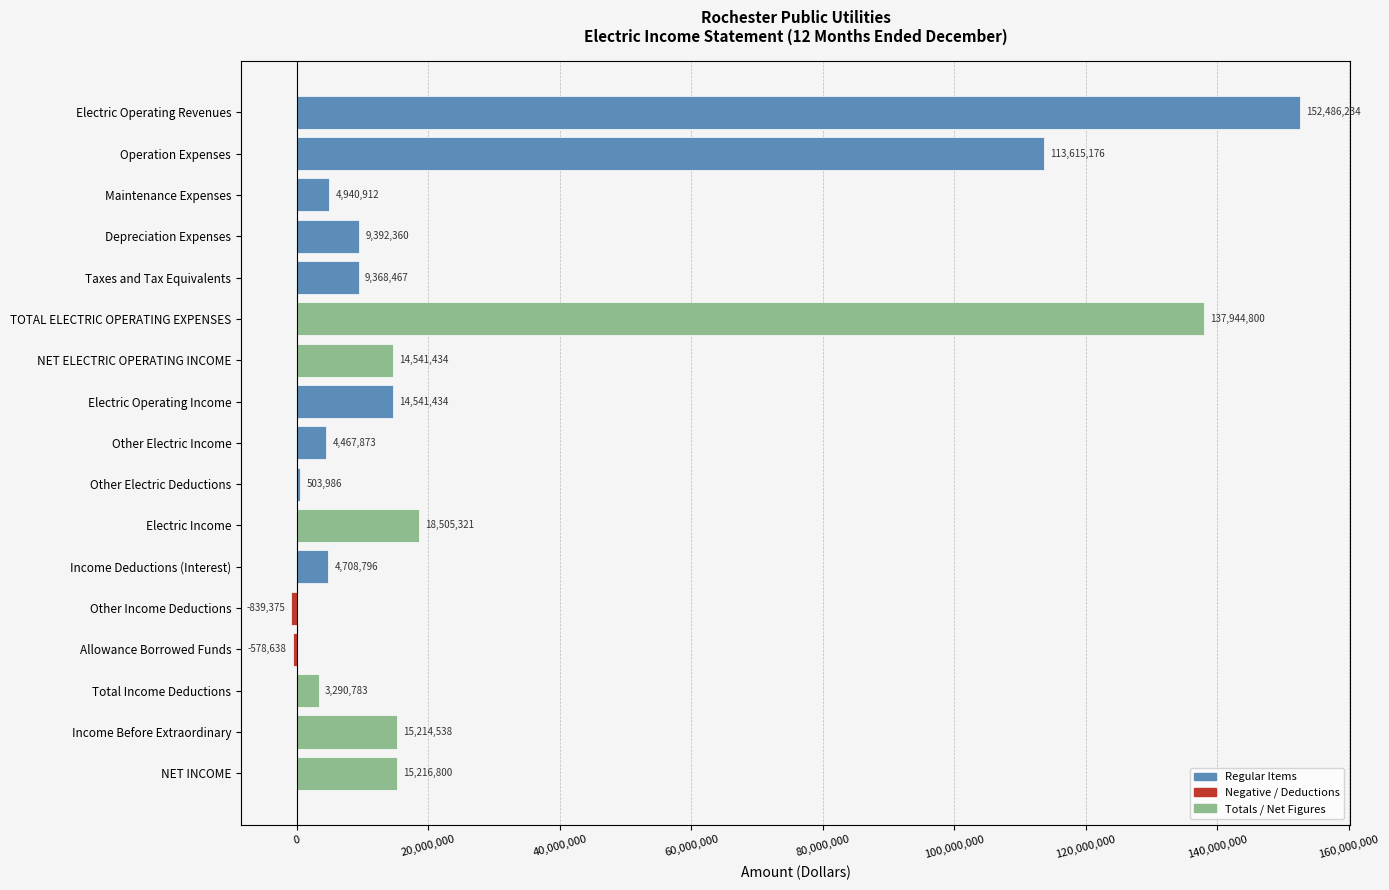

What is the sum of all values?

517320901